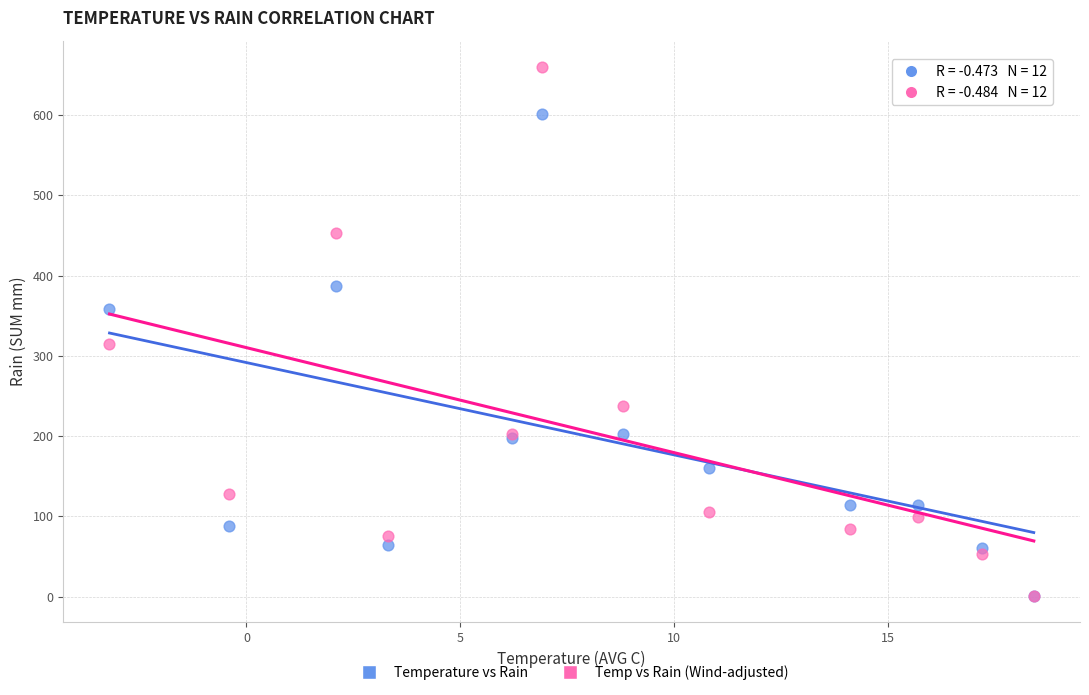

In the Temp vs Rain (Wind-adjusted) series, what Y value is closest to 330?

314.9